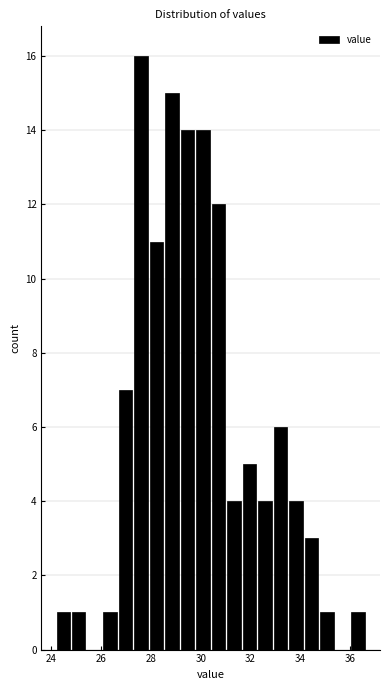

Read against the x-axis, roughly where is the centre of the tallest bar?

27.6